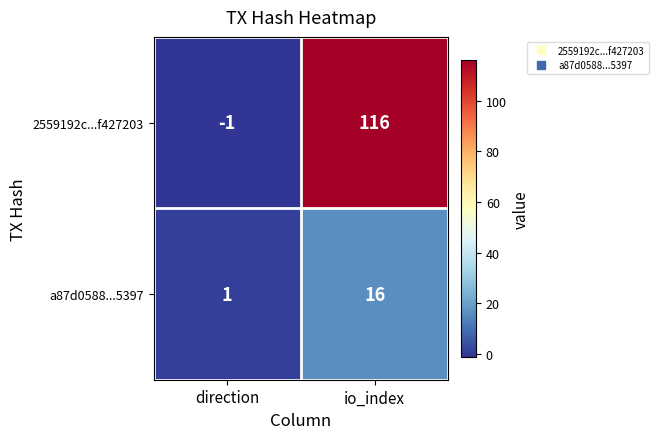

Which series has the largest range (max minus min)?

2559192c...f427203